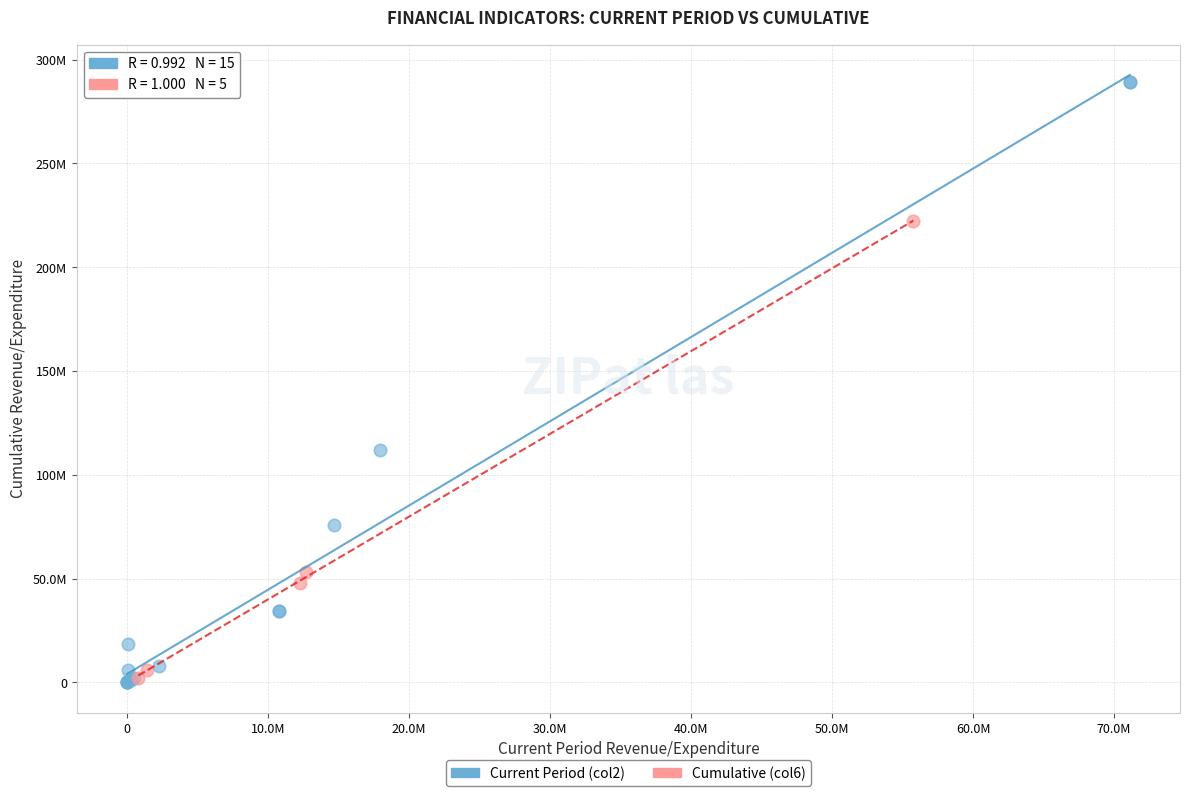

What are all the series names shown in the legend?

Current Period (col2), Cumulative (col6)